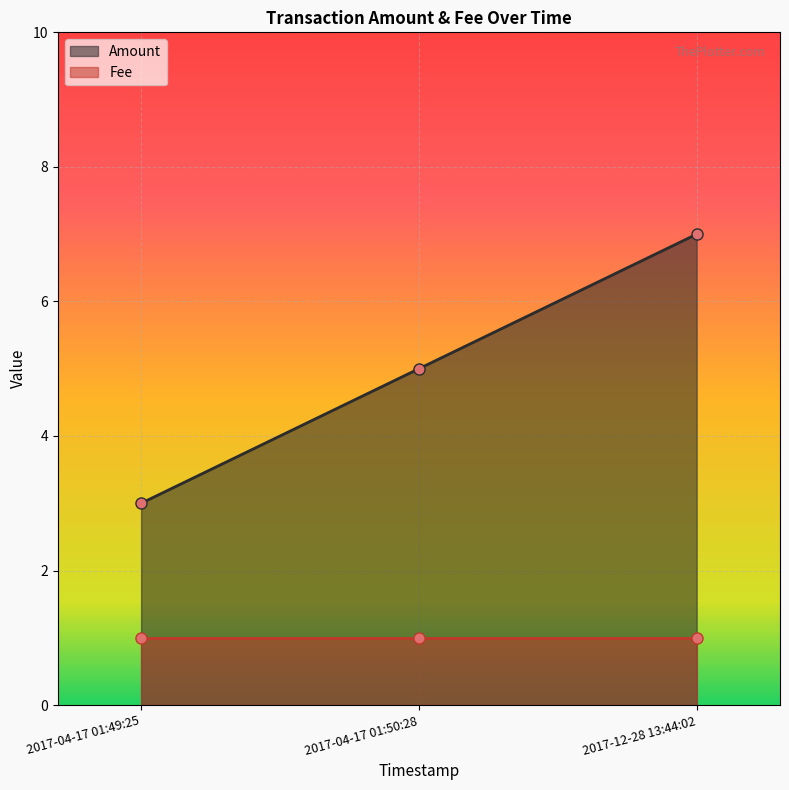

The value at 2017-12-28 13:44:02 is 11. True or false?

False